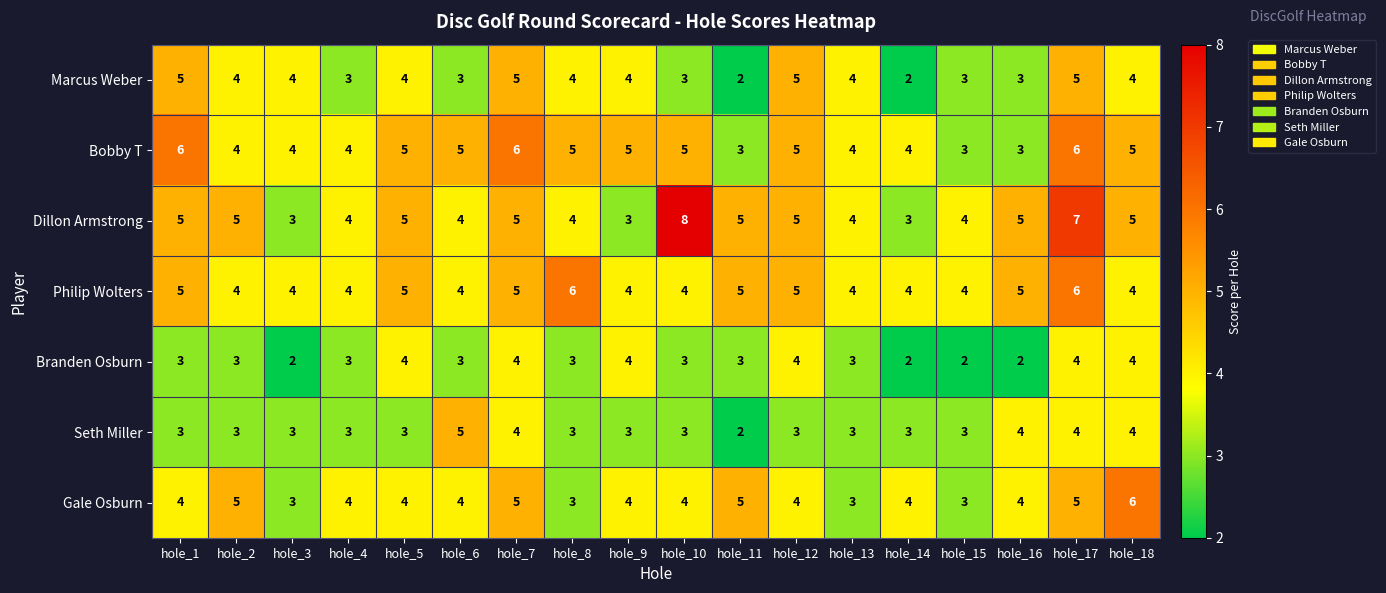

How many values in the Seth Miller series are below 3?

1